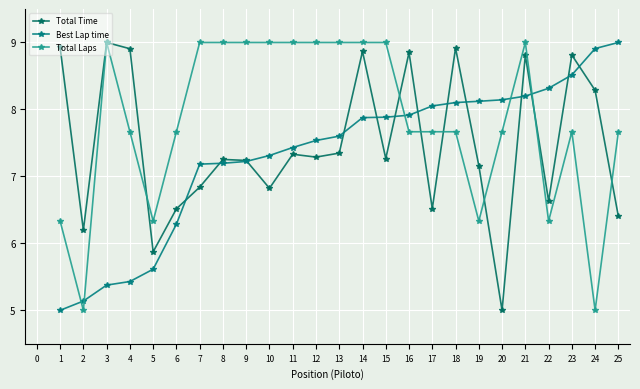

What is the sum of all Best Lap time values?

183.4